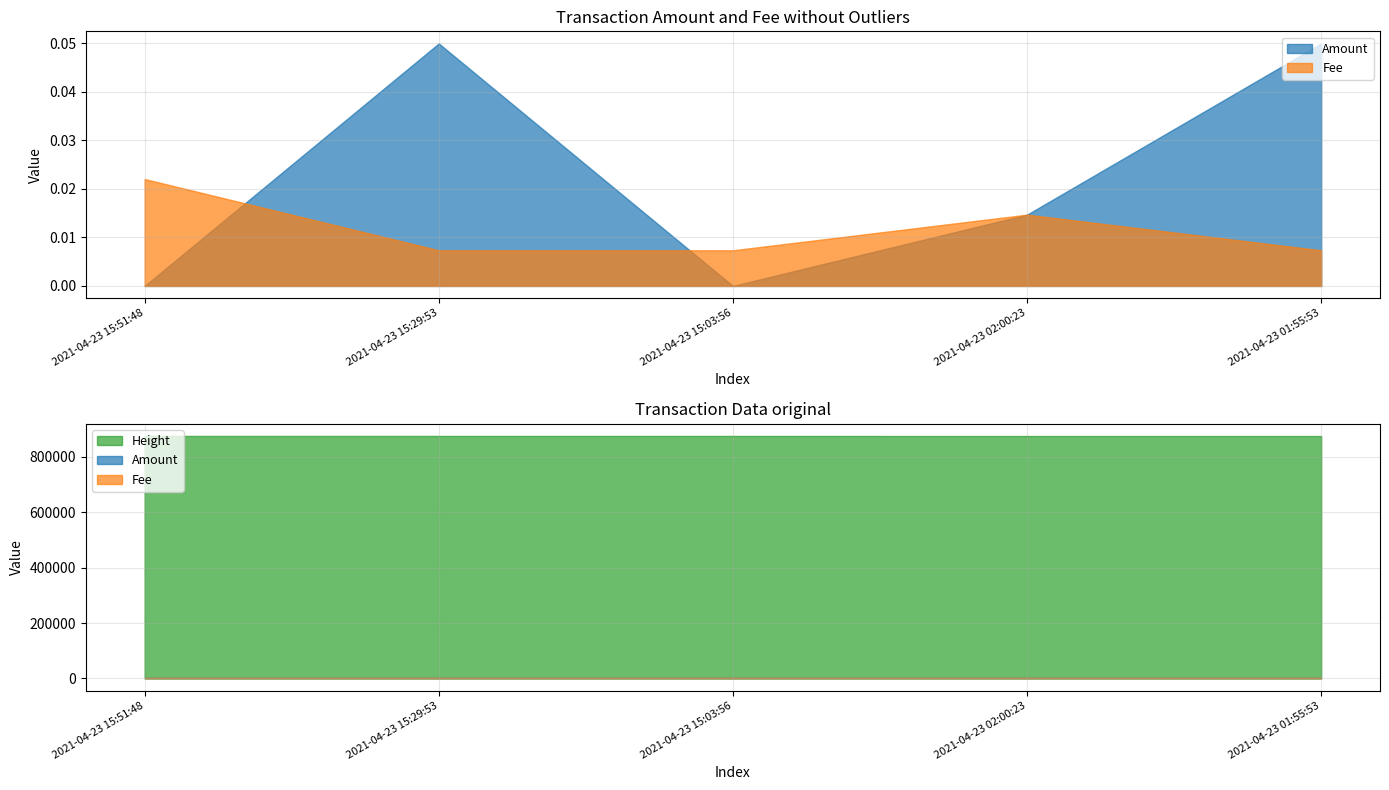

Between 2021-04-23 02:00:23 and 2021-04-23 15:29:53, which is larger?

2021-04-23 15:29:53